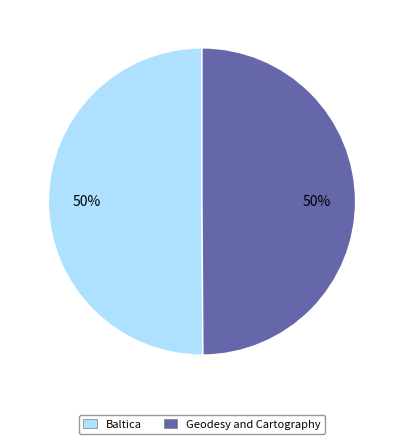

Is it true that Baltica is 50% of the pie?

True